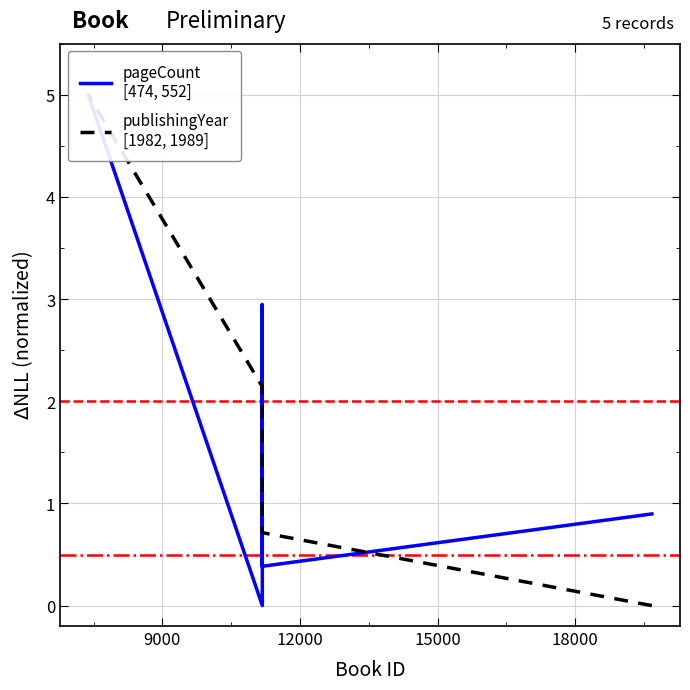

How many lines are shown in the chart?

2